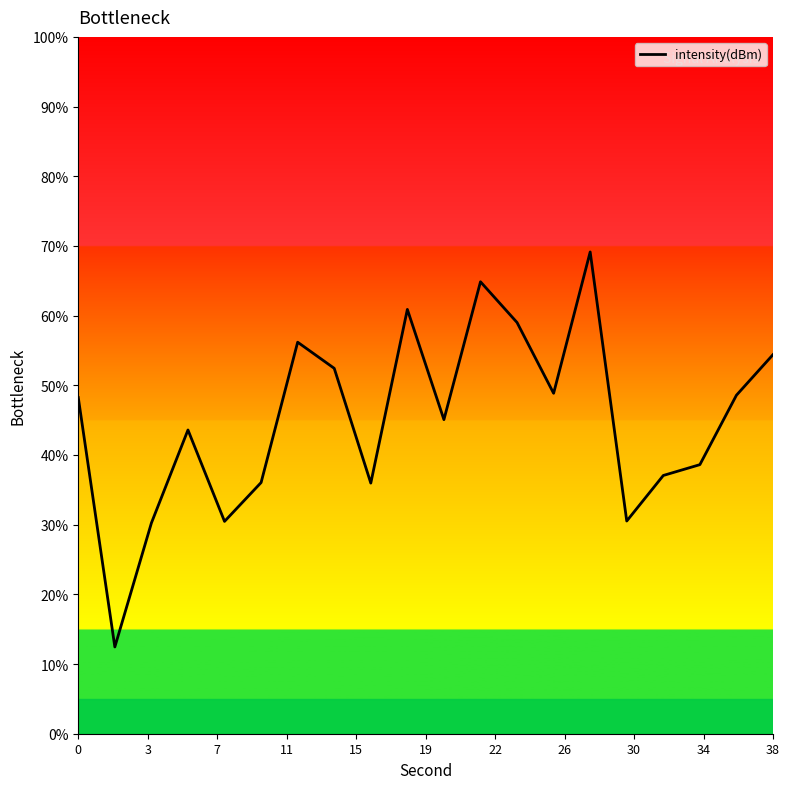

The value at 26 is 28.7. True or false?

False